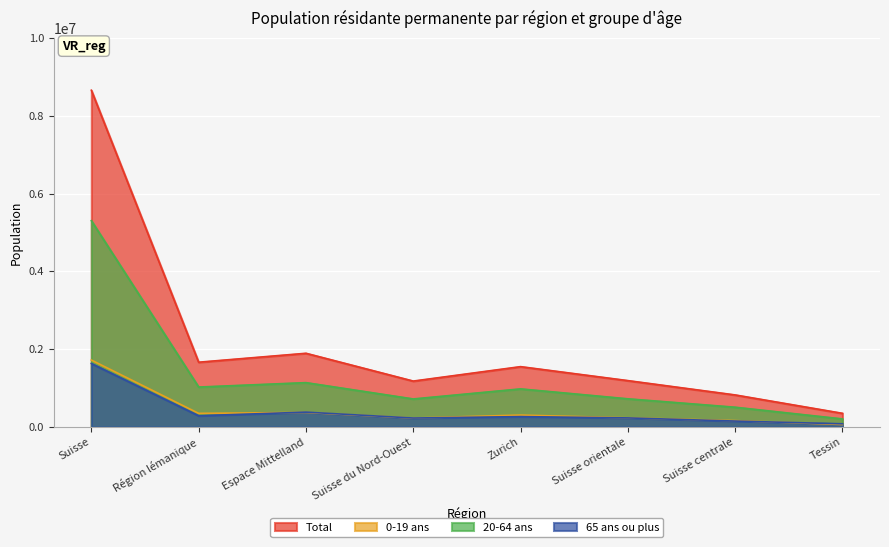

What is the value of the 65 ans ou plus point at the 5th from the left?

266124